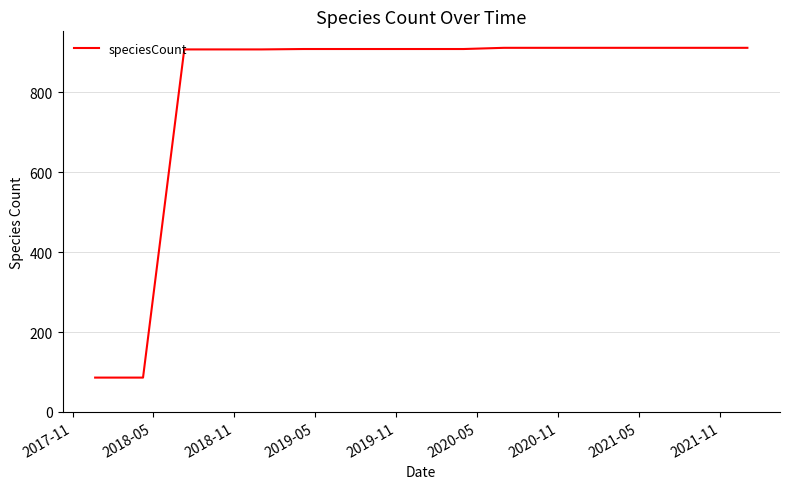

What is the difference between the maximum and minimum values?

825